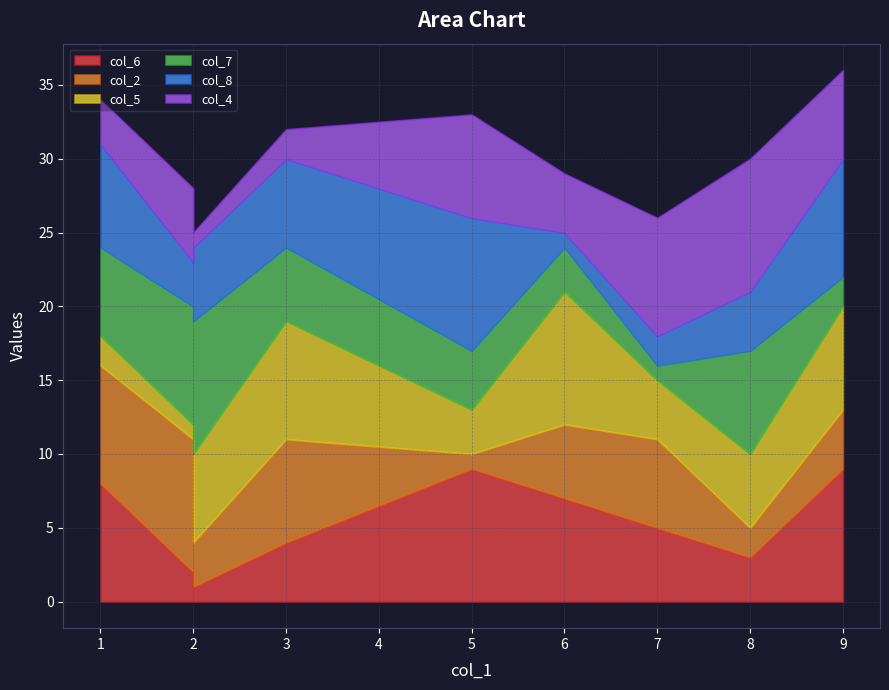

At which category does the chart reach its minimum across all series?

2